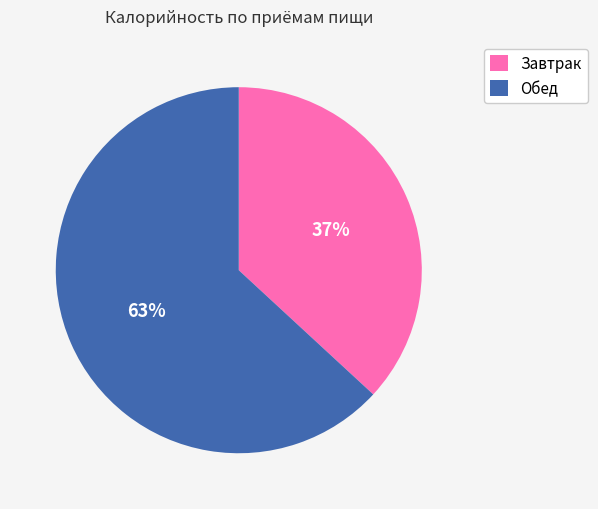

To the nearest percent, what percentage of the pie is Обед?

63%